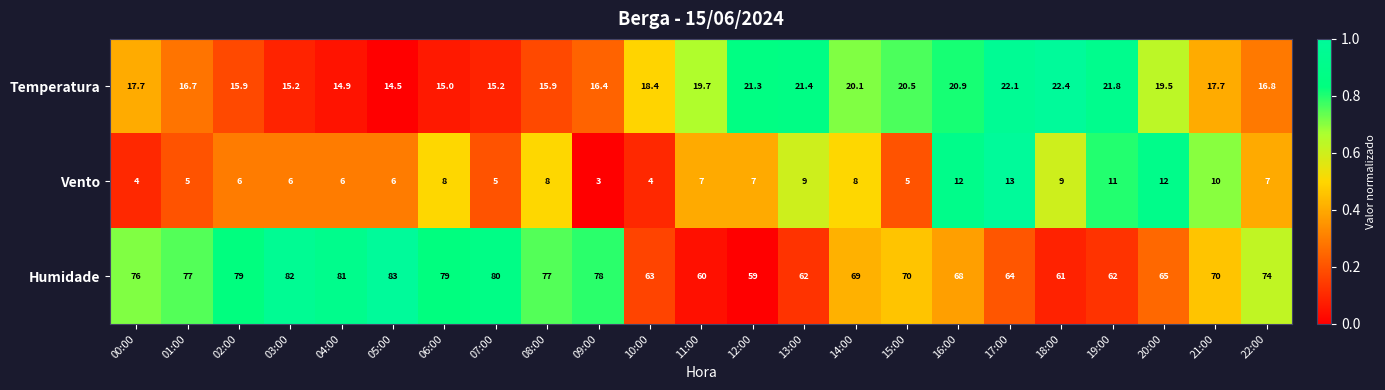

Is it true that Humidade equals 25.9 at 12:00?

False